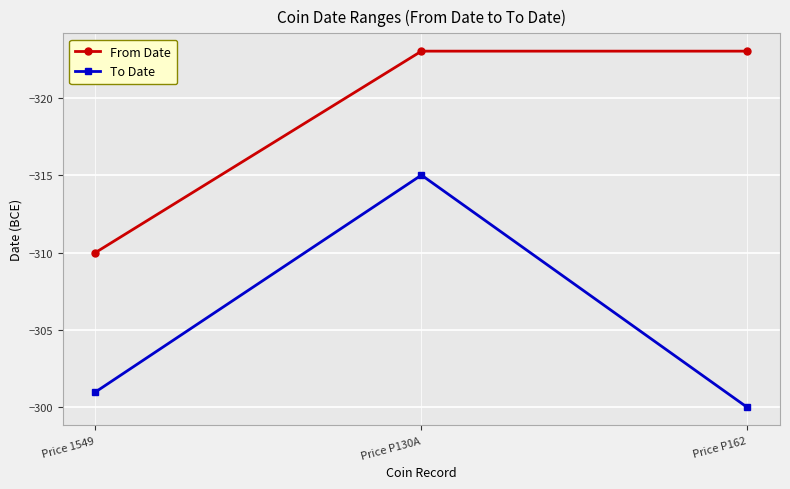

Is the value of To Date at Price 1549 greater than the value of From Date at Price 1549?

Yes